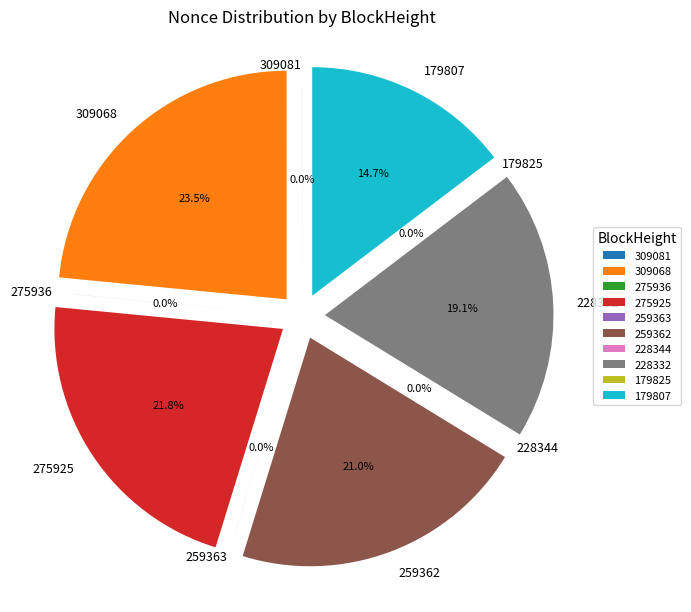

To the nearest percent, what is the combined percentage of 275925 and 228332?

41%